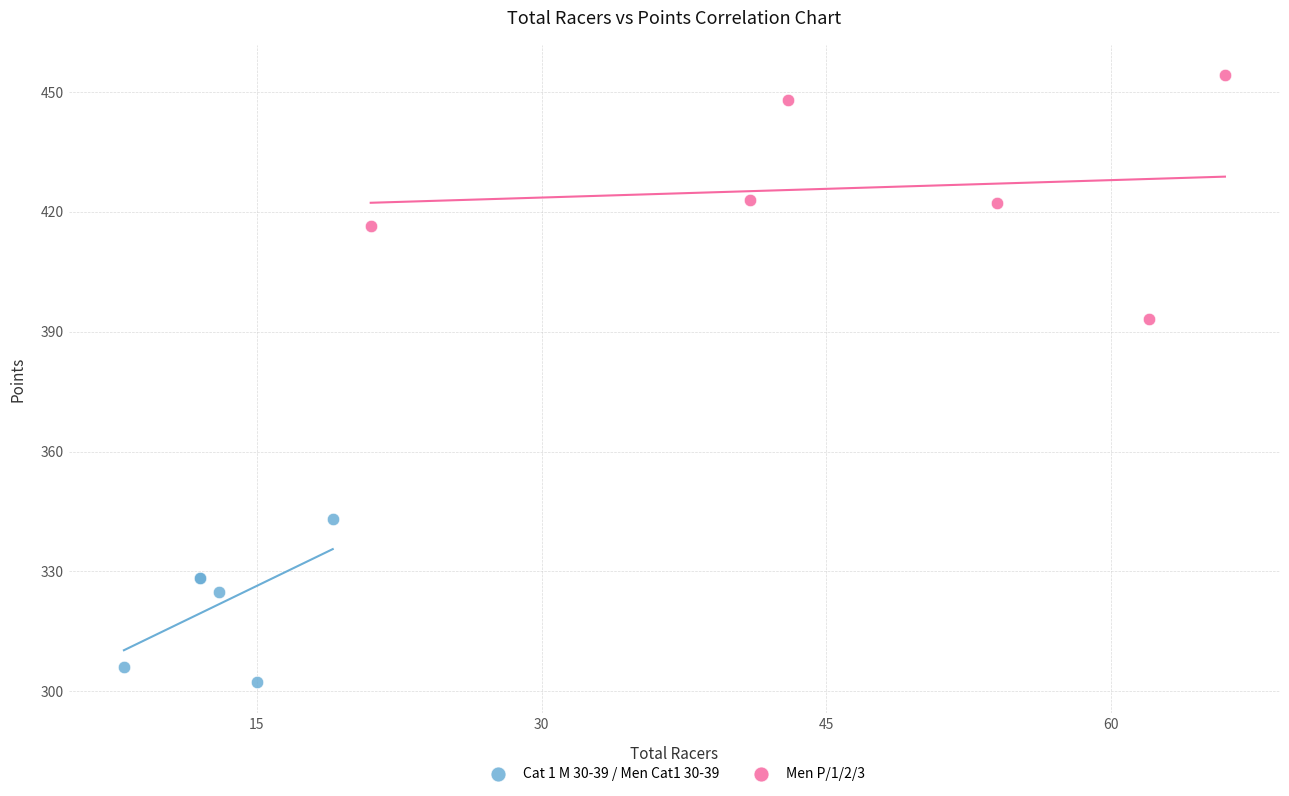

Which series contains the highest Y value?

Men P/1/2/3